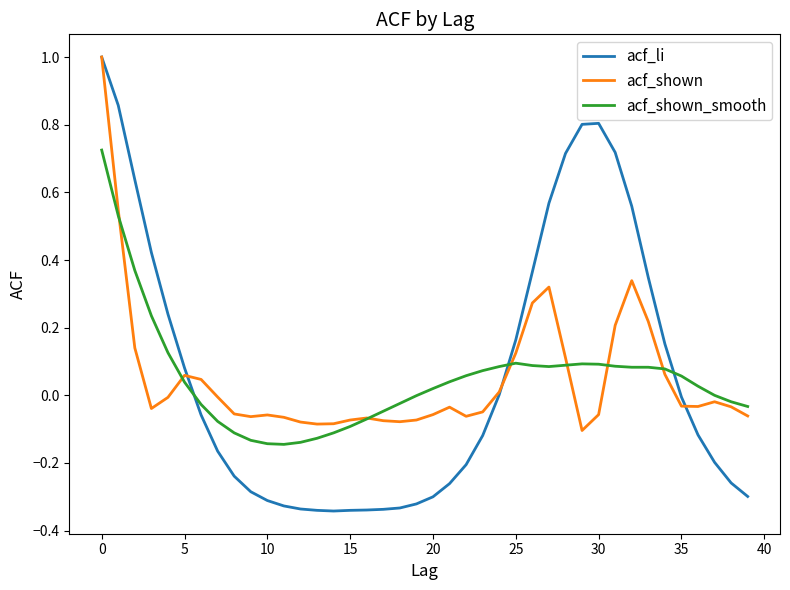

Which series has the largest range (max minus min)?

acf_li